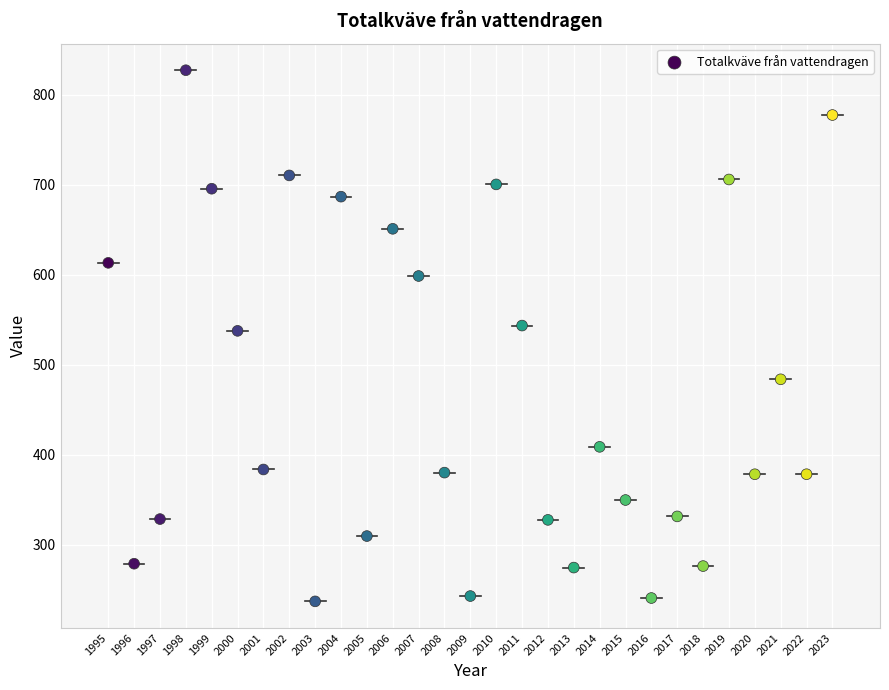

What is the range of X values (max minus min)?

28.0